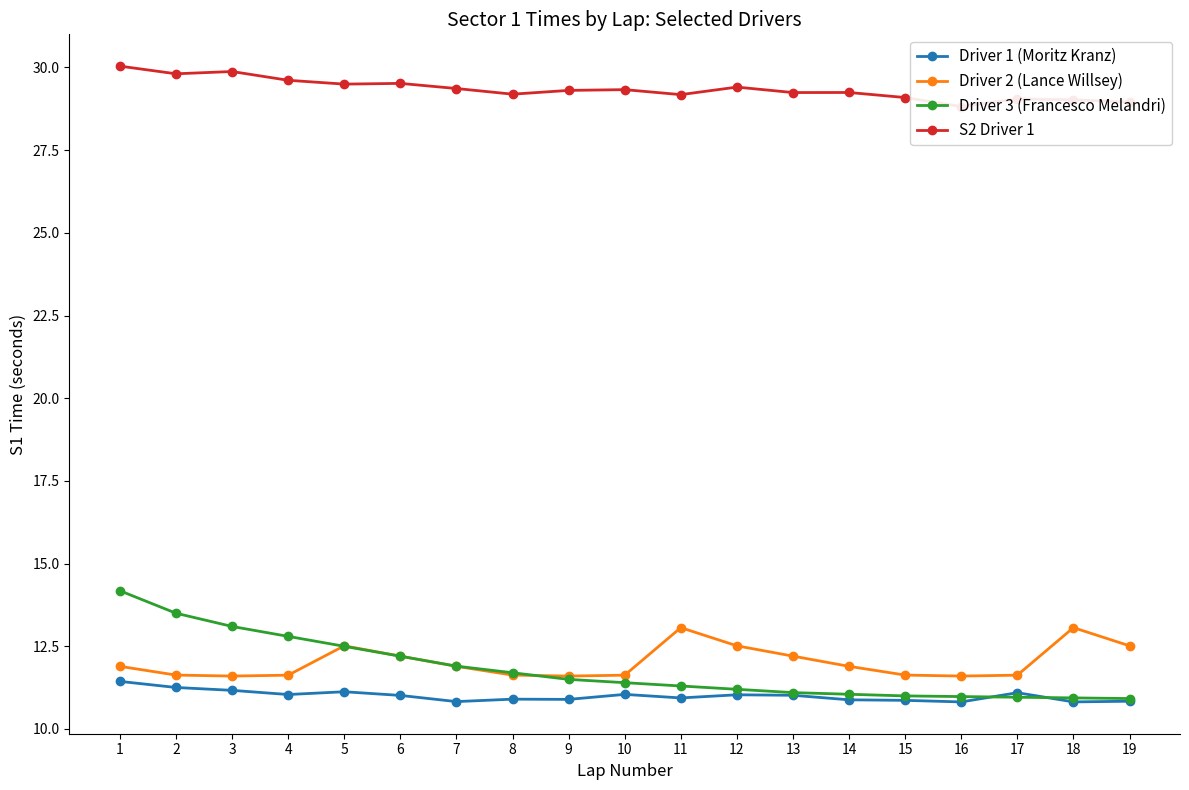

The value of Driver 2 (Lance Willsey) at 9 is 11.6. True or false?

True